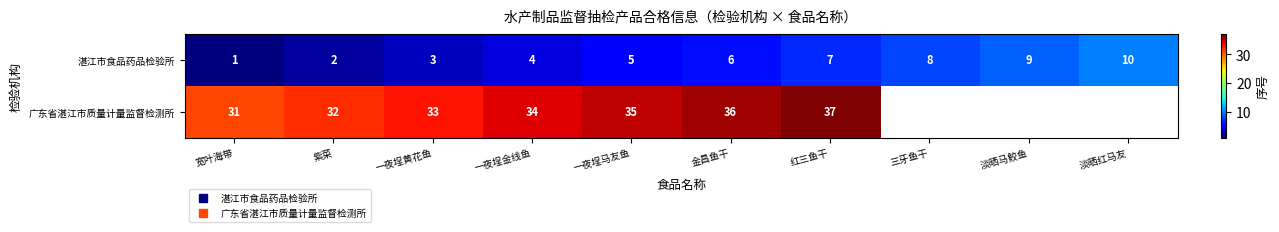

Between 淡晒红马友 and 金昌鱼干, which is larger?

淡晒红马友